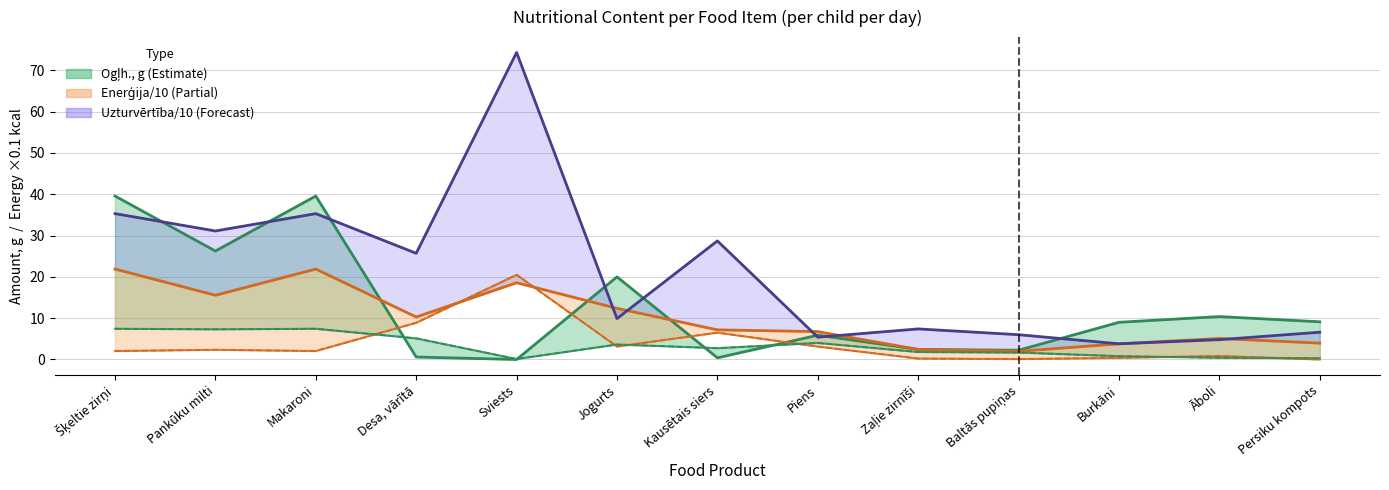

The Tauki, g series shows 0.0 at Baltās pupiņas. True or false?

False